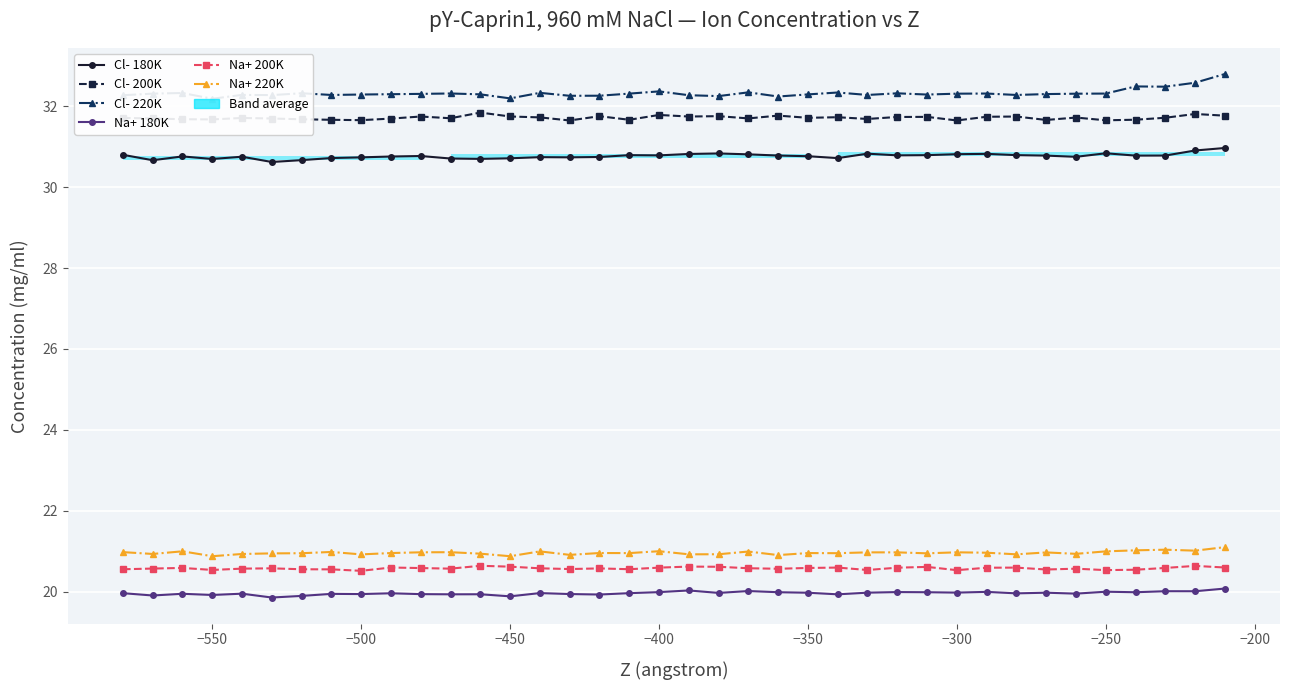

What is the average value of the Cl- 220K series?

32.3